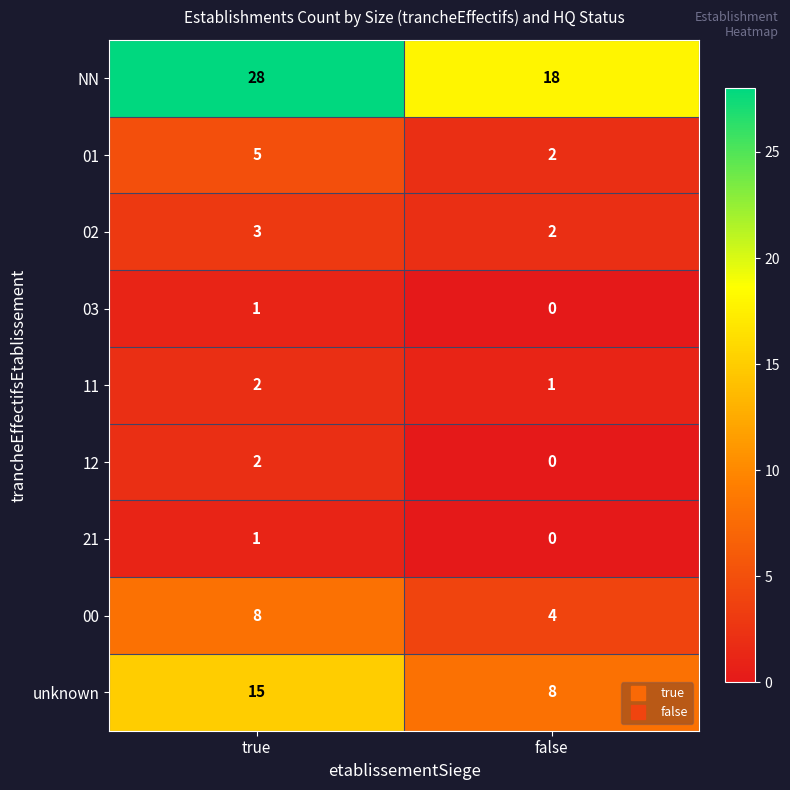

Is the value of 02 at true greater than the value of 00 at false?

No